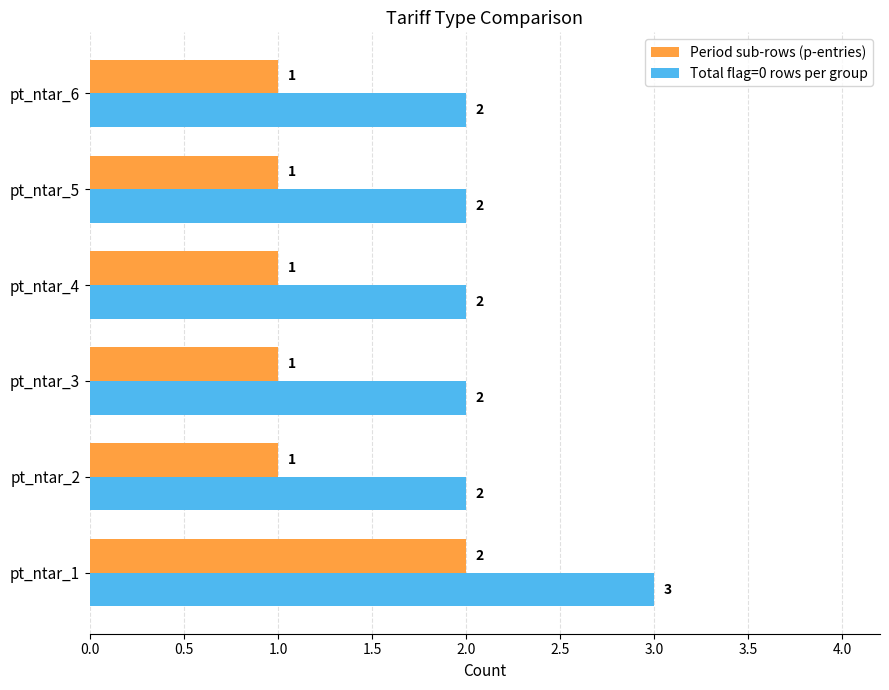

At which category is the sum across all series the highest?

pt_ntar_1